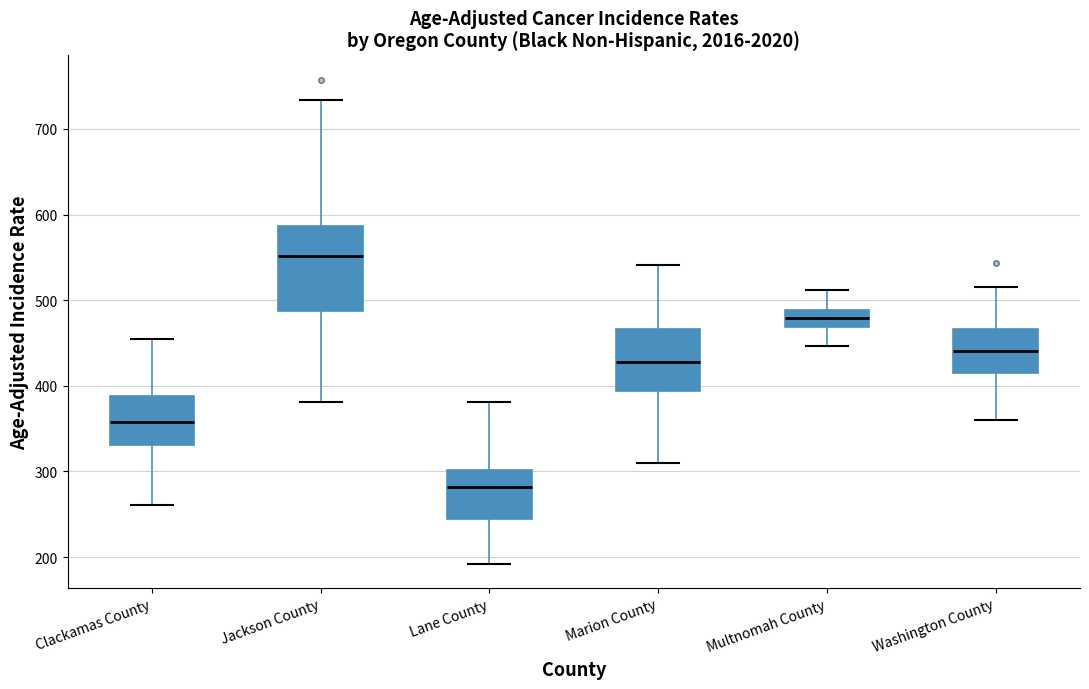

Where does the lower whisker of the box for Jackson County end on the y-axis? The values are not printed on the chart, so give them approximately, as read against the axis.

380